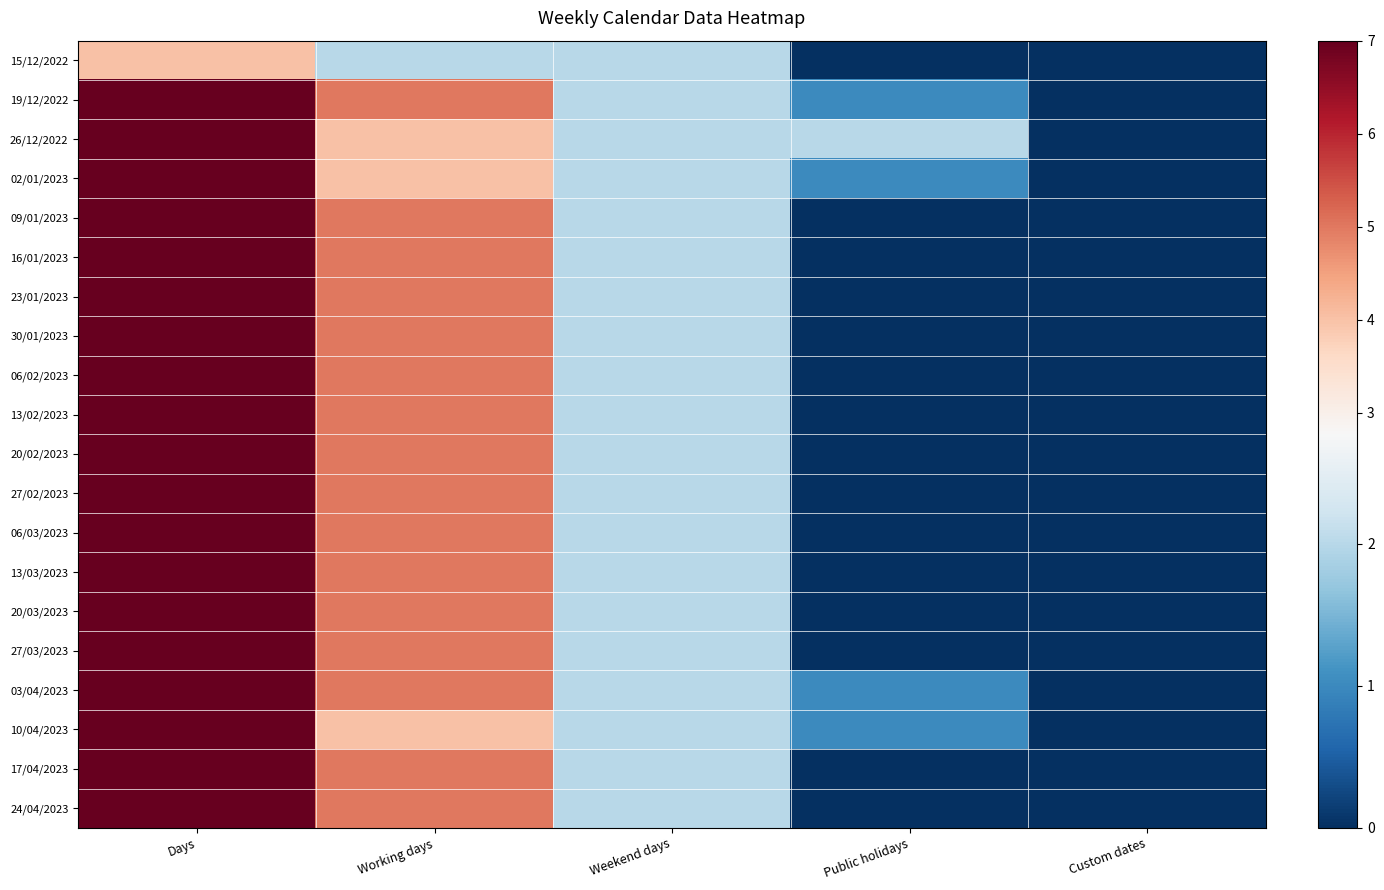

What is the total value across all series at Public holidays?

6